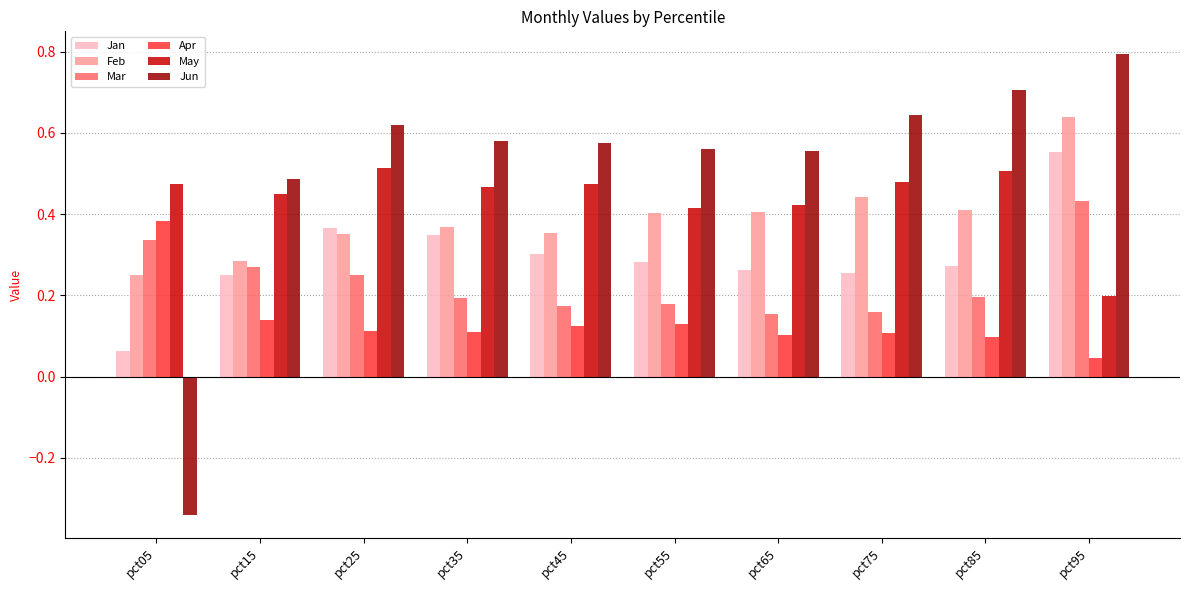

How many data points does each series have?

10